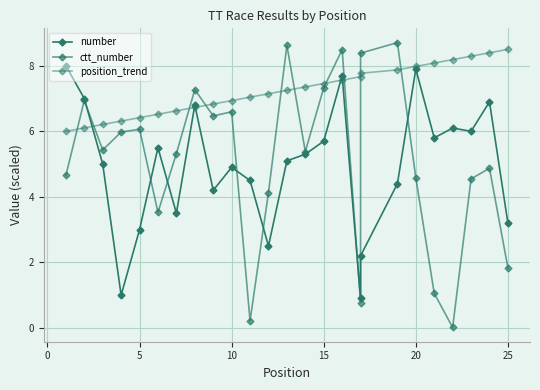

Which series ends up on top after the final intersection of position_trend and number?

position_trend